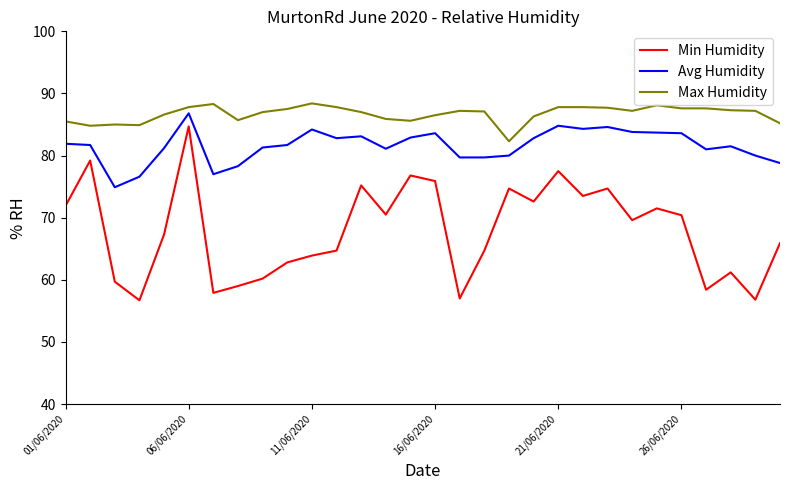

What are all the series names shown in the legend?

Min Humidity, Avg Humidity, Max Humidity